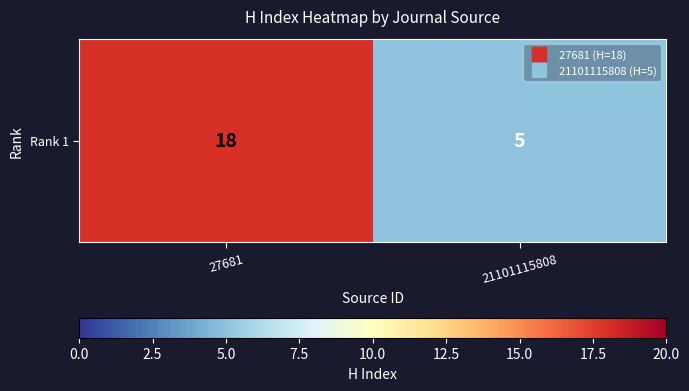

Rank the categories by value from highest to lowest.

27681, 21101115808